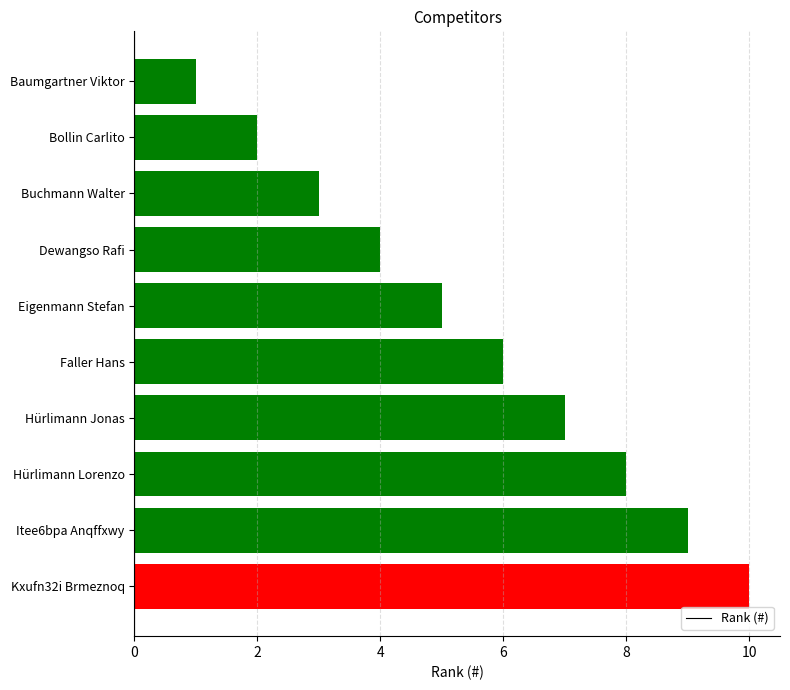

What is the difference between the maximum and minimum values?

9